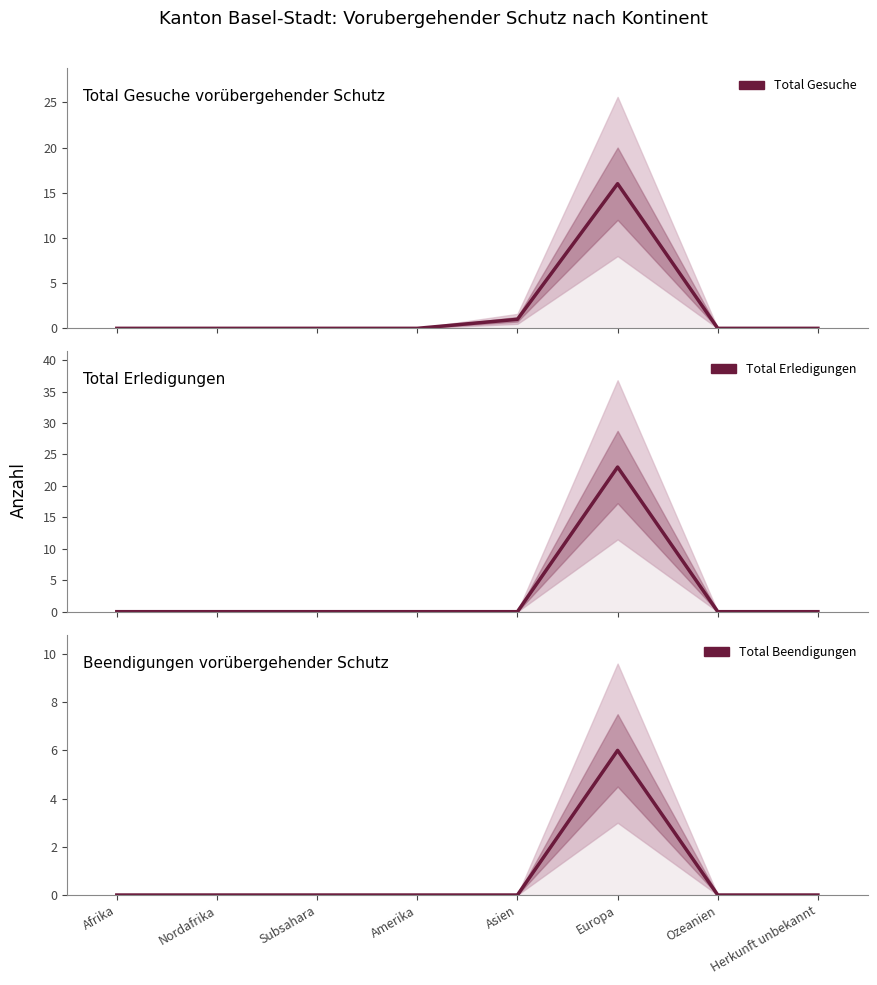

Count the Total Beendigungen values in the range 0 to 1.

7